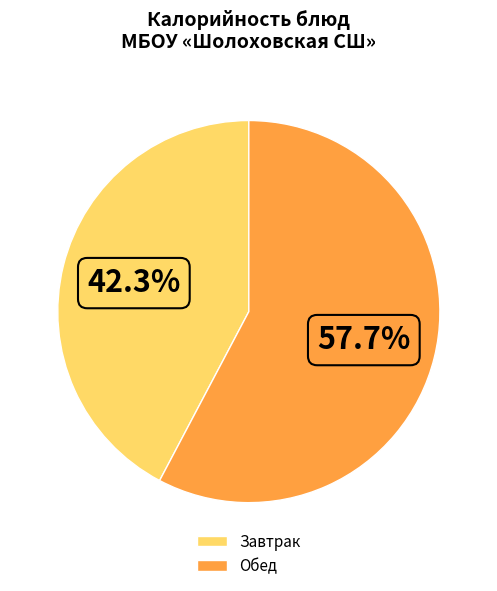

Which category has the smallest portion of the pie?

Завтрак